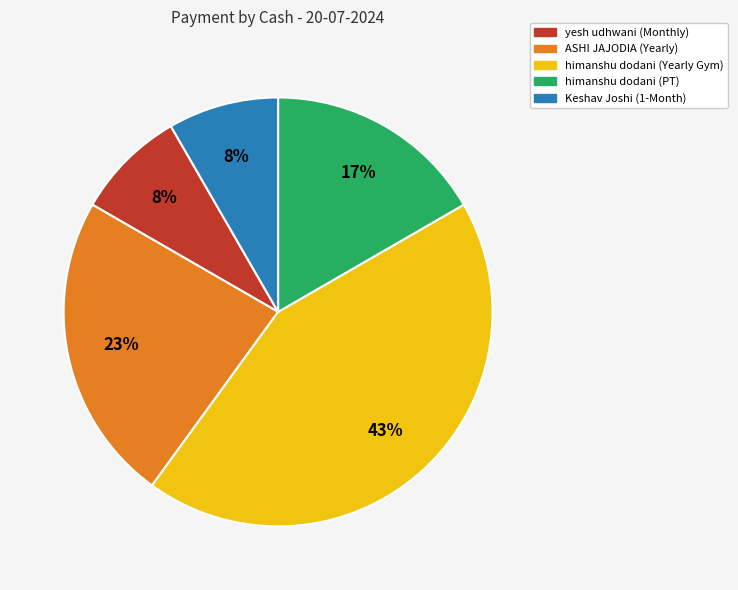

The yesh udhwani (Monthly) slice represents 16% of the pie. True or false?

False